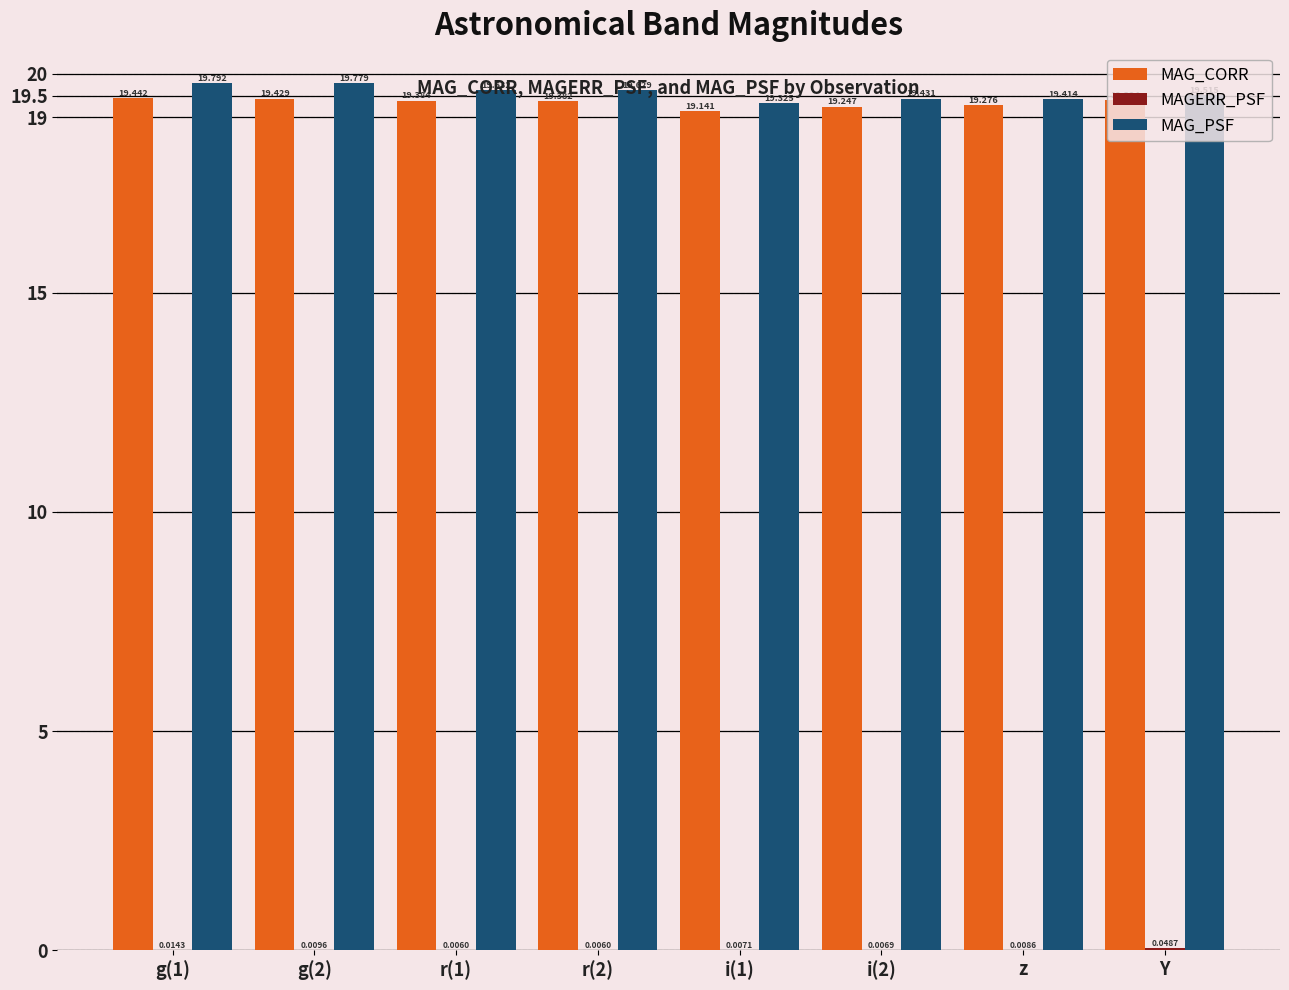

How many MAG_PSF values are between 19 and 20?

8